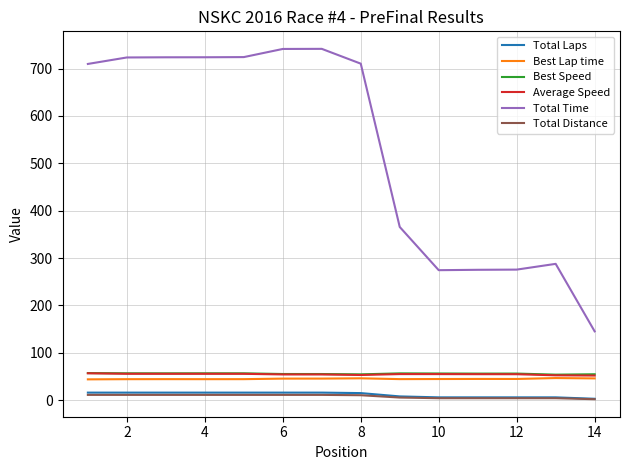

Which series has the largest range (max minus min)?

Total Time